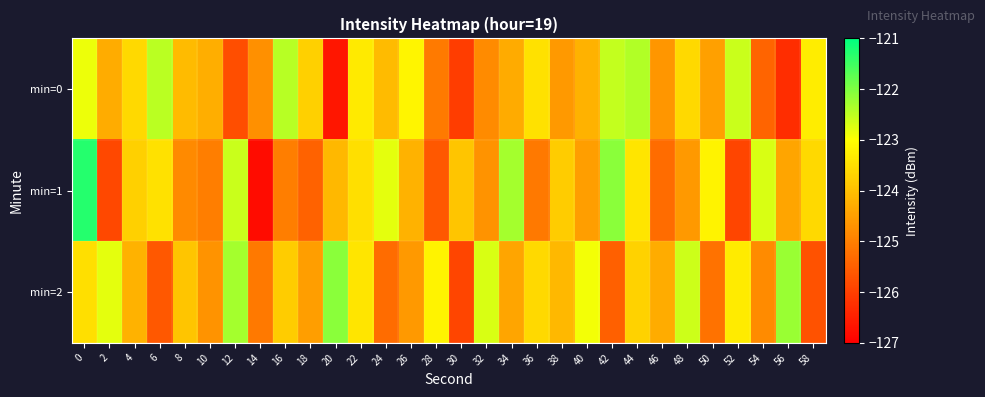

Rank the series at 30 from highest to lowest value.

min=1, min=2, min=0